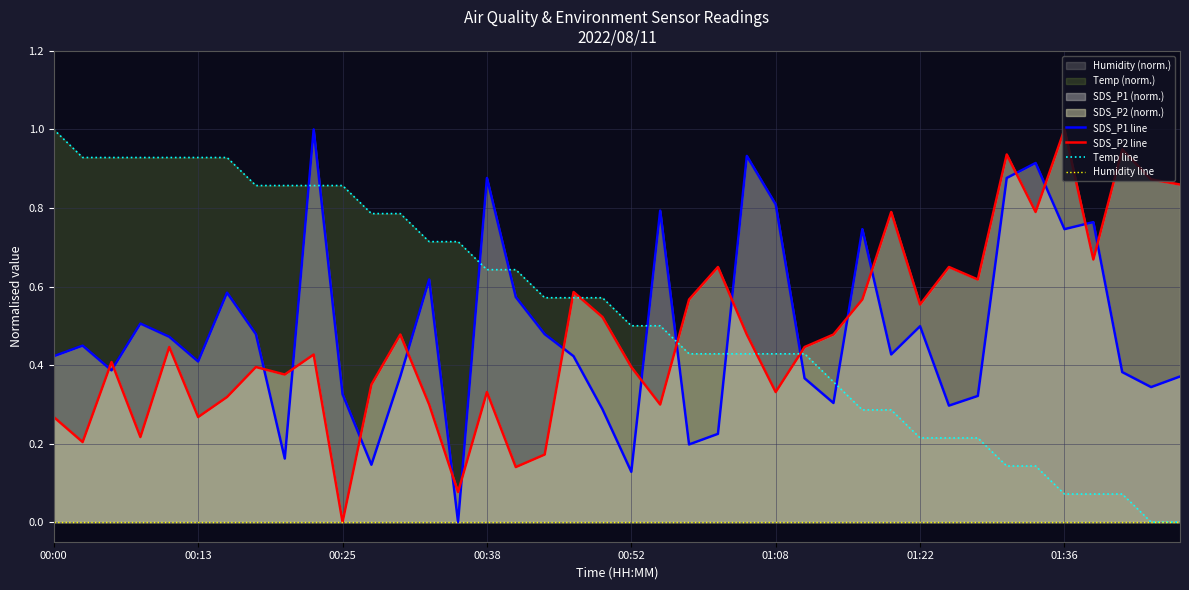

What is the label of the 2nd point from the right?

38